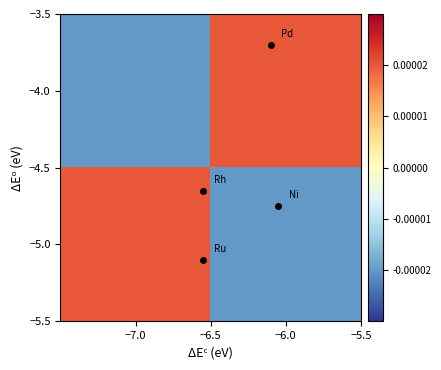

Reading left to right, transcribe all the data shown in this chart.

−4.0: −7.0=-0.0	−6.0=0.0
−5.0: −7.0=0.0	−6.0=-0.0